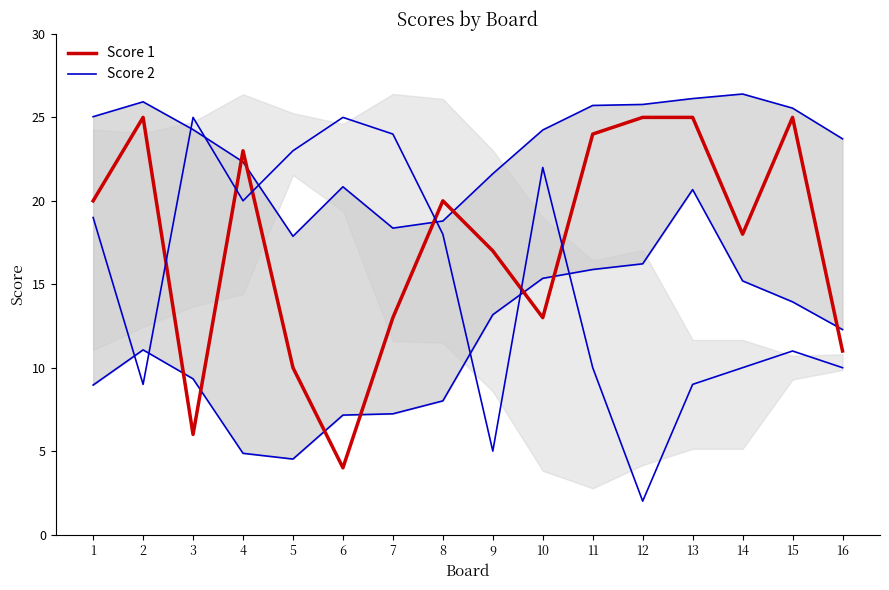

The value of Score 1 at 15 is 25. True or false?

True